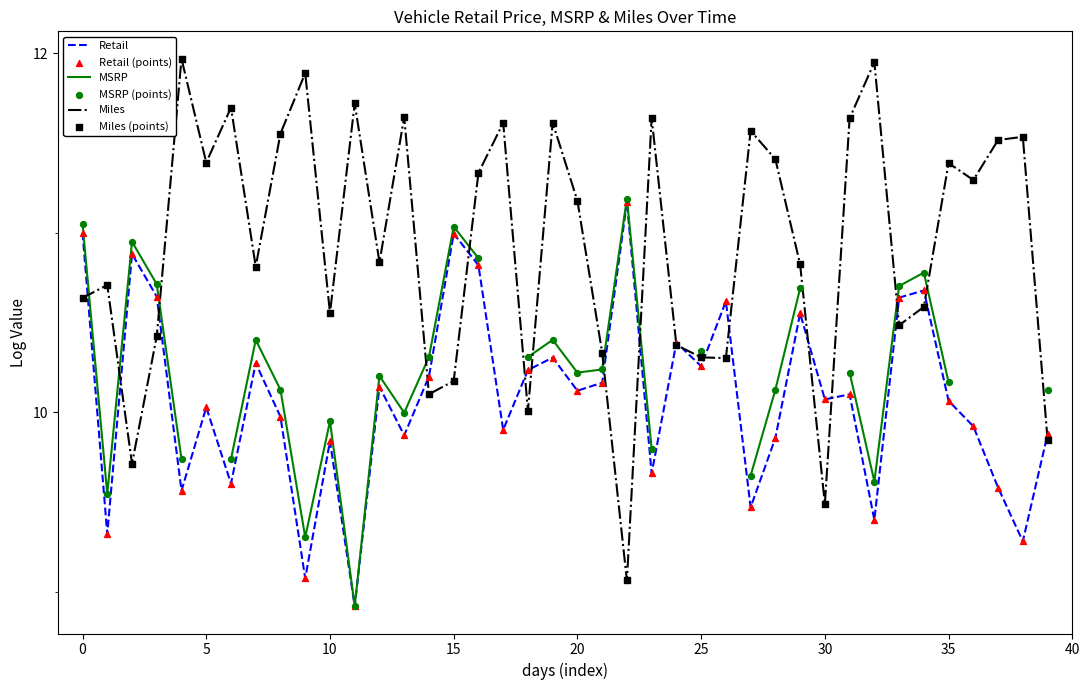

At how many categories does at least one series exceed 10?

40